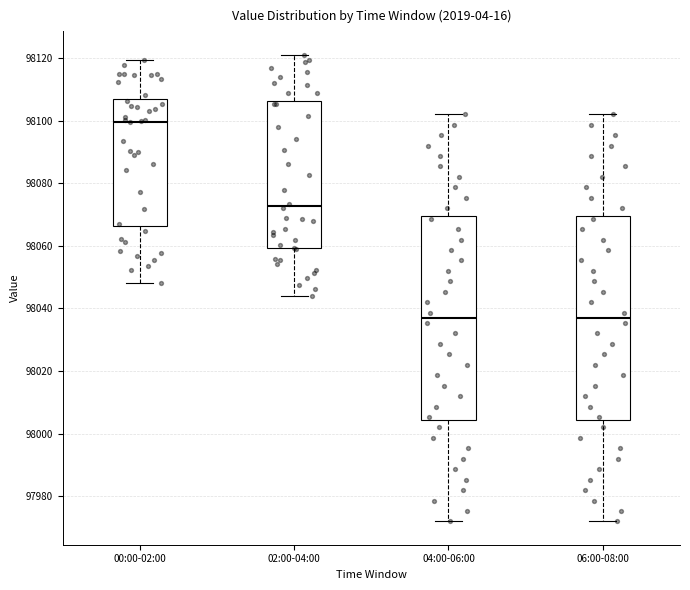

Reading left to right, read every box against the y-axis: the position of its median line, the range the box covers, and the ends of its whiskers. The values are not printed on the chart, so give them approximately, as read against the axis.

00:00-02:00: median 98100, box 98066 to 98106, whiskers 98048 to 98120
02:00-04:00: median 98072, box 98060 to 98106, whiskers 98044 to 98122
04:00-06:00: median 98038, box 98004 to 98070, whiskers 97972 to 98102
06:00-08:00: median 98038, box 98004 to 98070, whiskers 97972 to 98102